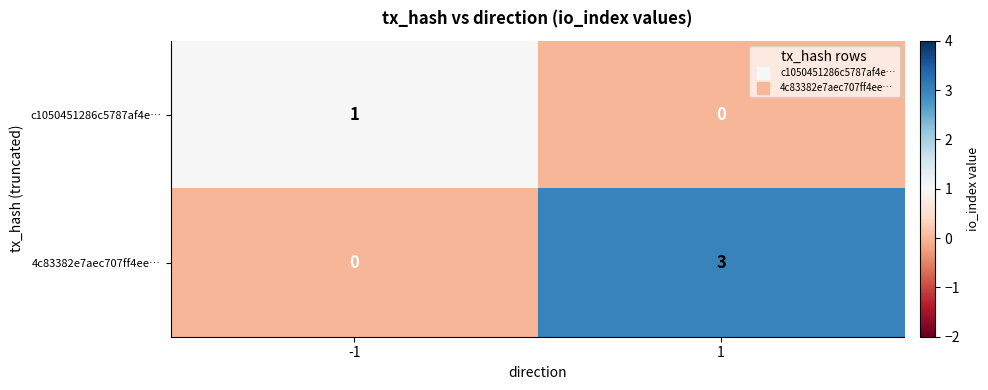

The value of c1050451286c5787af4e… at 1 is 0. True or false?

True